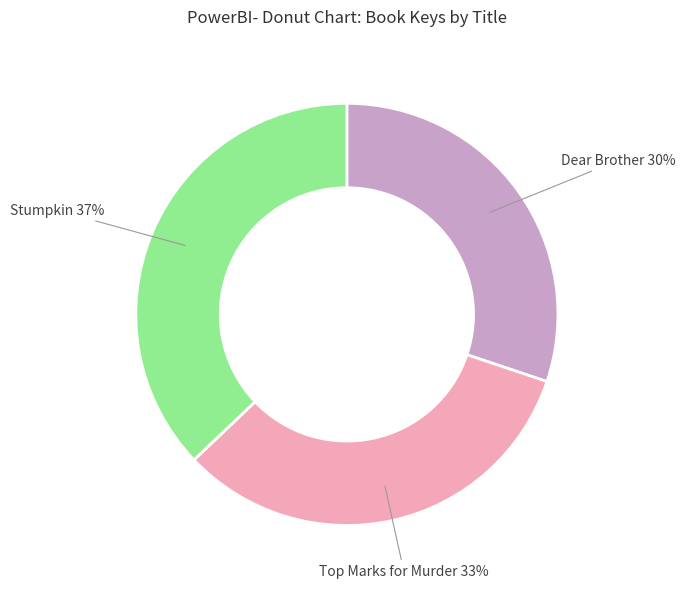

To the nearest percent, what is the average slice percentage?

33%